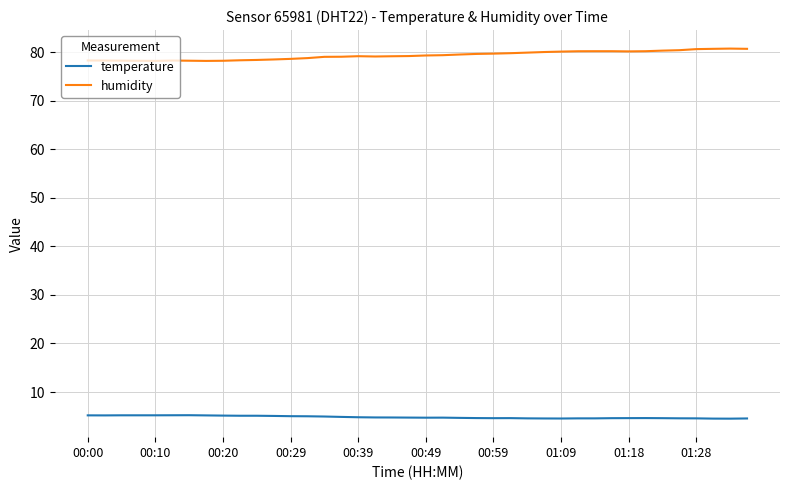

List the series in order of their peak value, highest first.

humidity, temperature